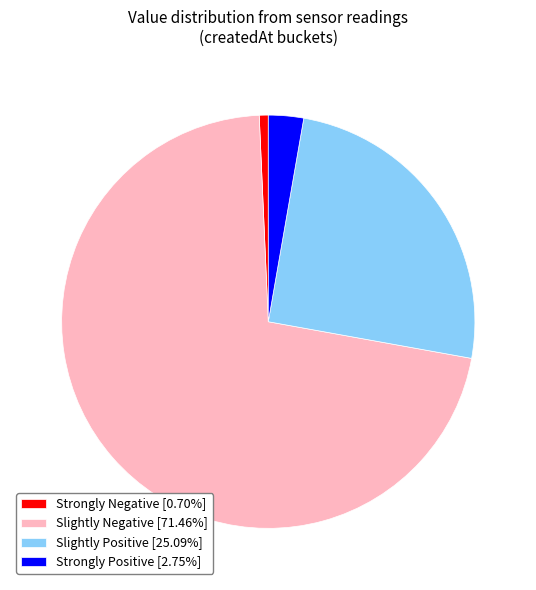

Is the sum of Slightly Positive [25.09%] and Strongly Positive [2.75%] greater than half?

No